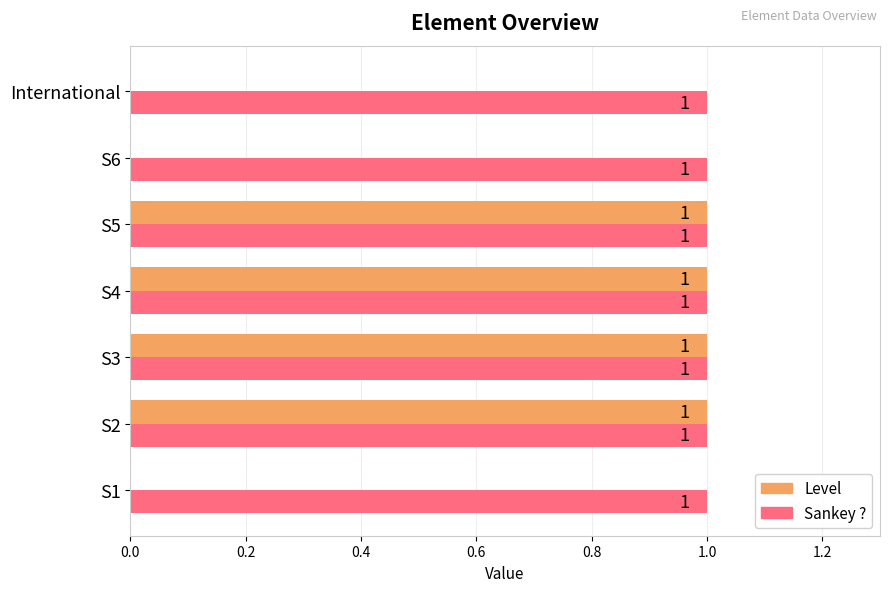

How many Level values are between 0 and 1?

7